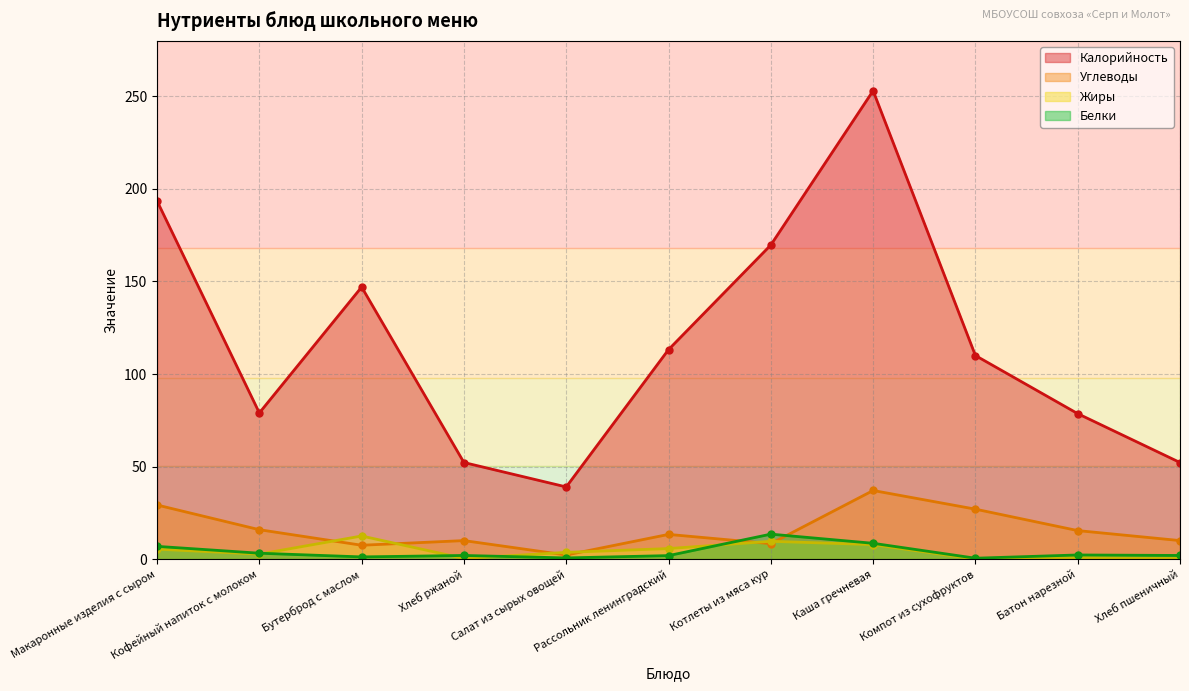

What is the label of the 6th point from the left?

Рассольник ленинградский